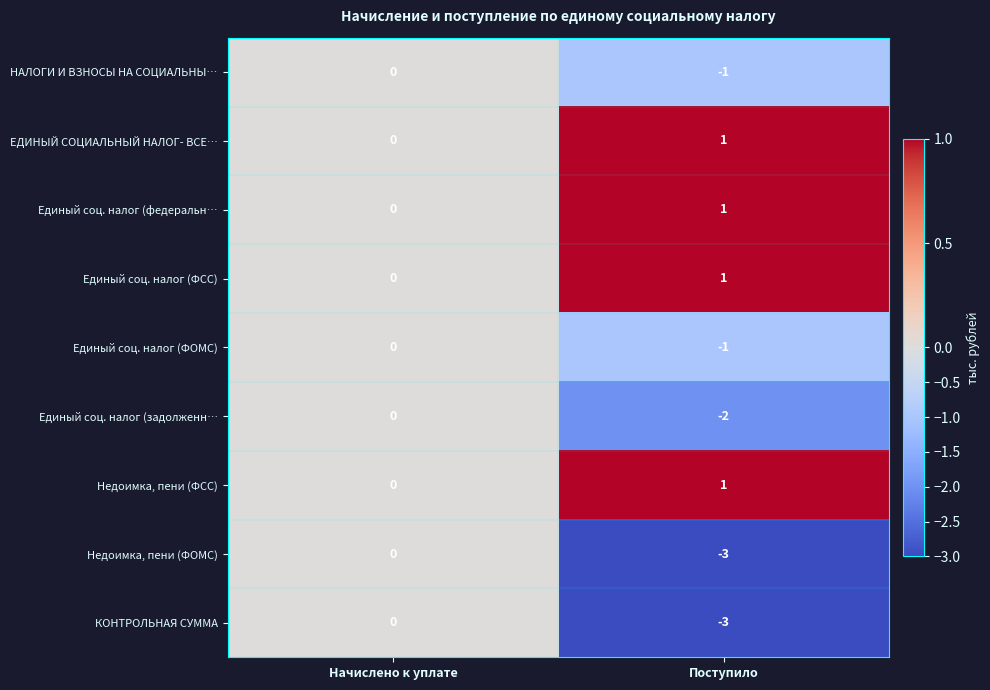

What is the sum of the КОНТРОЛЬНАЯ СУММА values at Поступило and Начислено к уплате?

-3